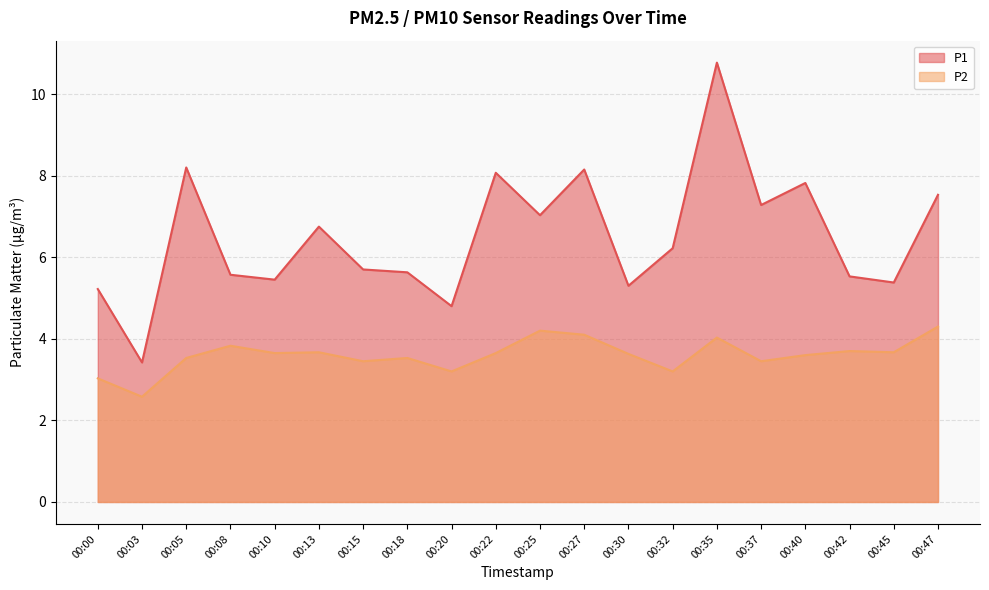

True or false: P2 and P1 cross at least once.

False